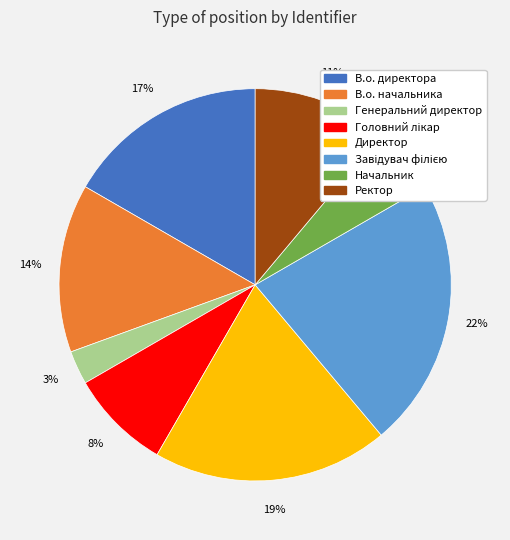

To the nearest percent, what is the combined percentage of Начальник and Ректор?

17%